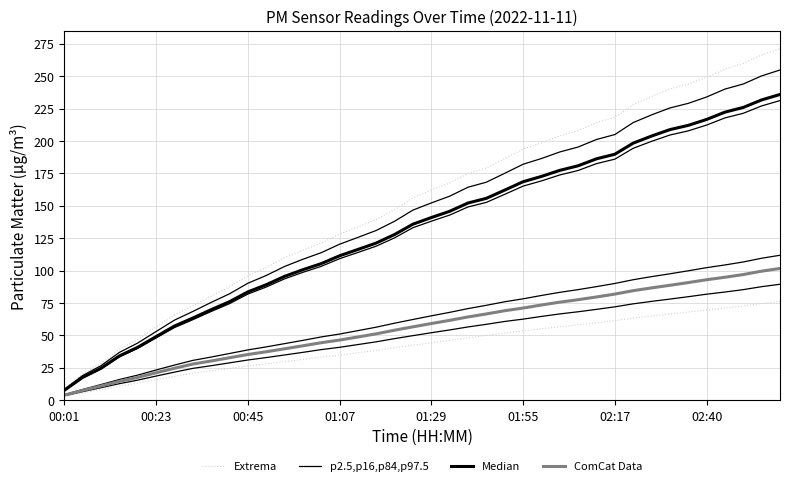

Which series has the largest total across all categories?

Extrema